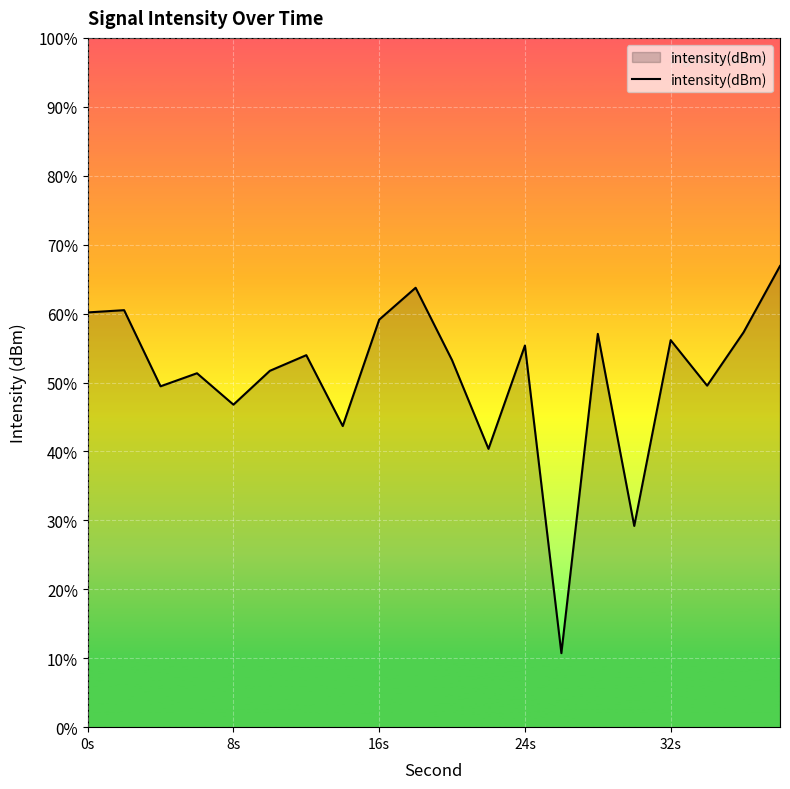

Does the chart display data point markers on the line(s)?

No